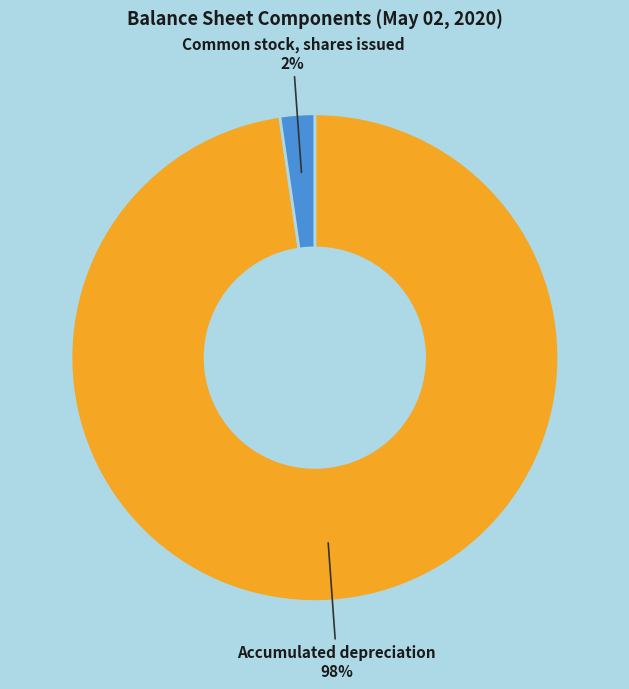

To the nearest percent, what is the combined percentage of Accumulated depreciation and Common stock, shares issued?

100%